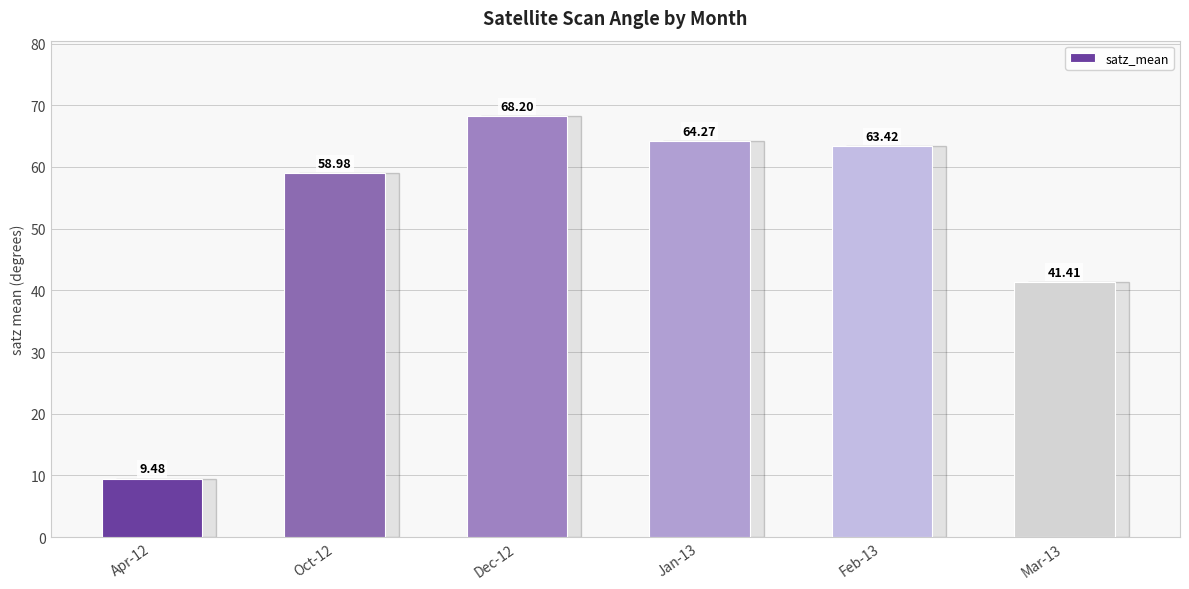

The chart shows a value of 41.2 at Jan-13. True or false?

False